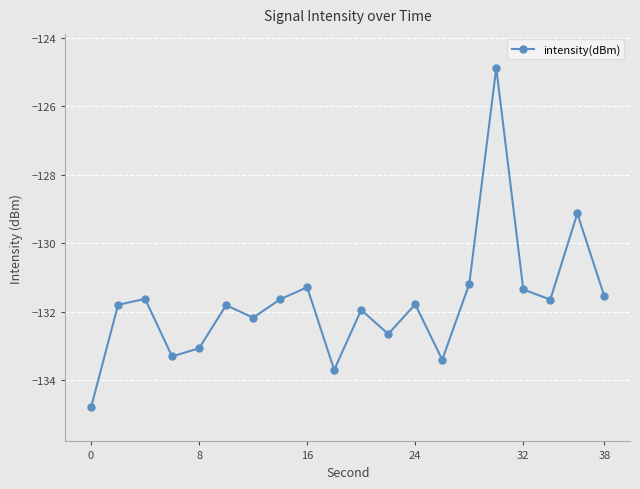

What is the sum of all values?

-2634.8